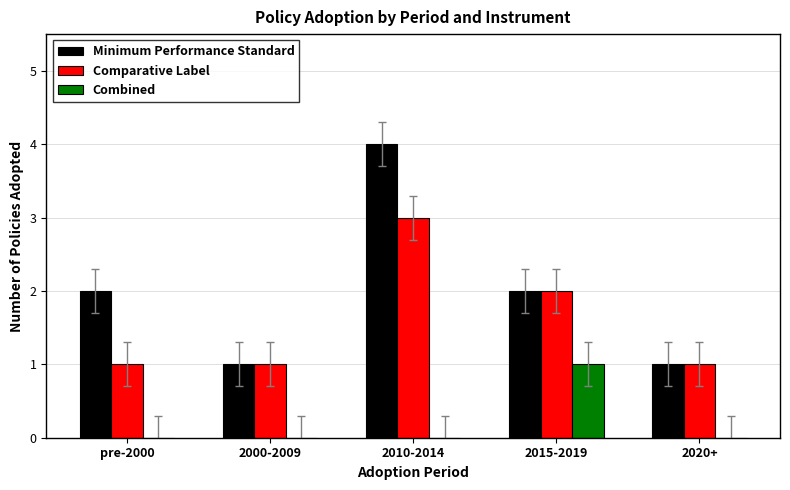

Reading left to right, list all the values displayed in this chart.

Minimum Performance Standard: pre-2000=2	2000-2009=1	2010-2014=4	2015-2019=2	2020+=1
Comparative Label: pre-2000=1	2000-2009=1	2010-2014=3	2015-2019=2	2020+=1
Combined: pre-2000=0	2000-2009=0	2010-2014=0	2015-2019=1	2020+=0